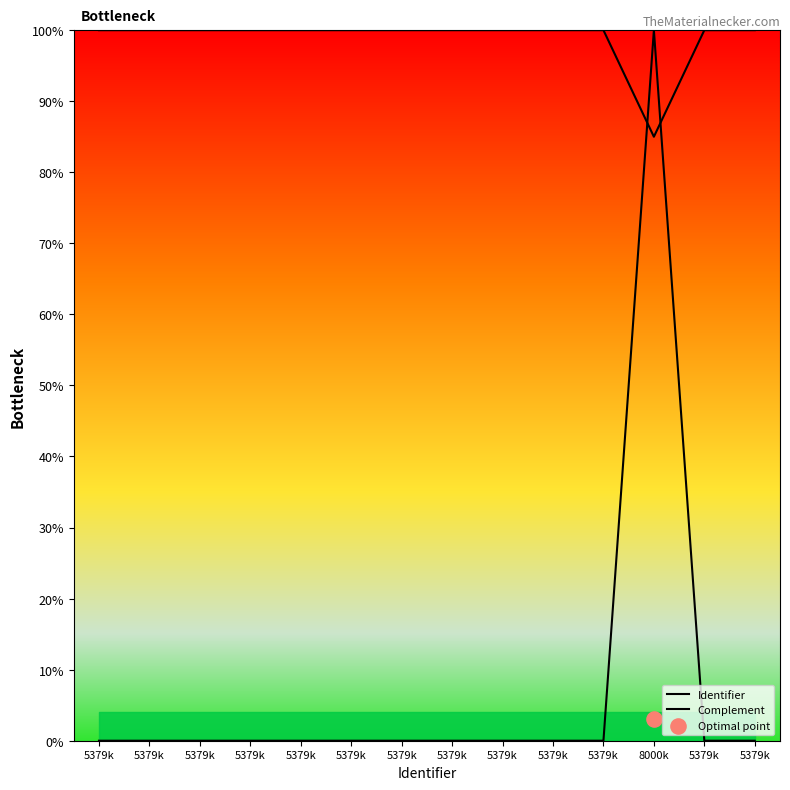

What are all the series names shown in the legend?

Identifier, Complement